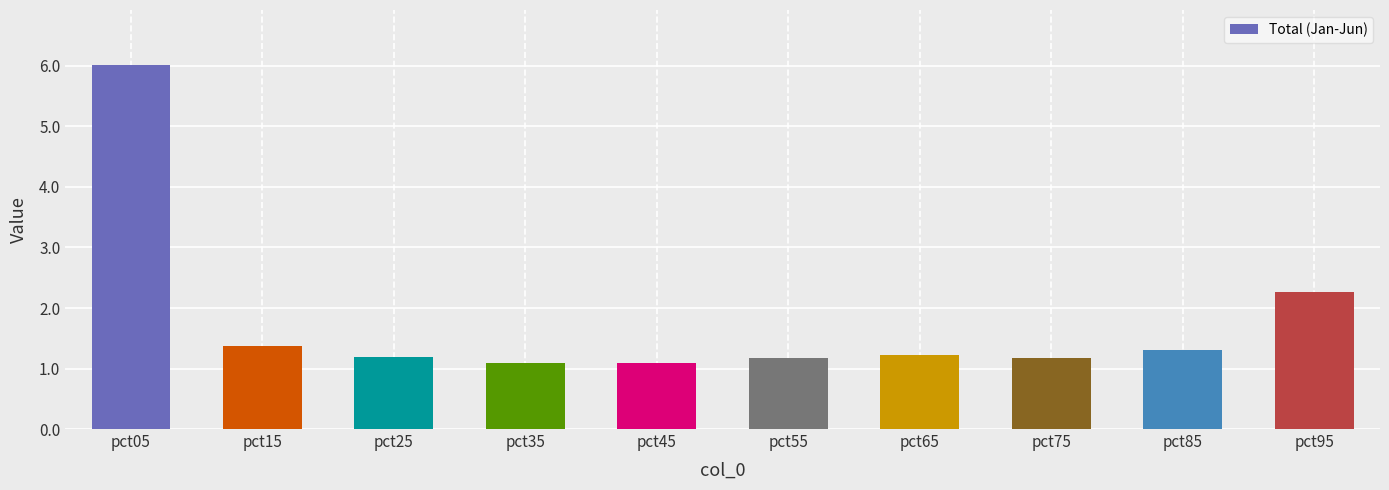

Is it true that the value at pct55 is 0.3?

False